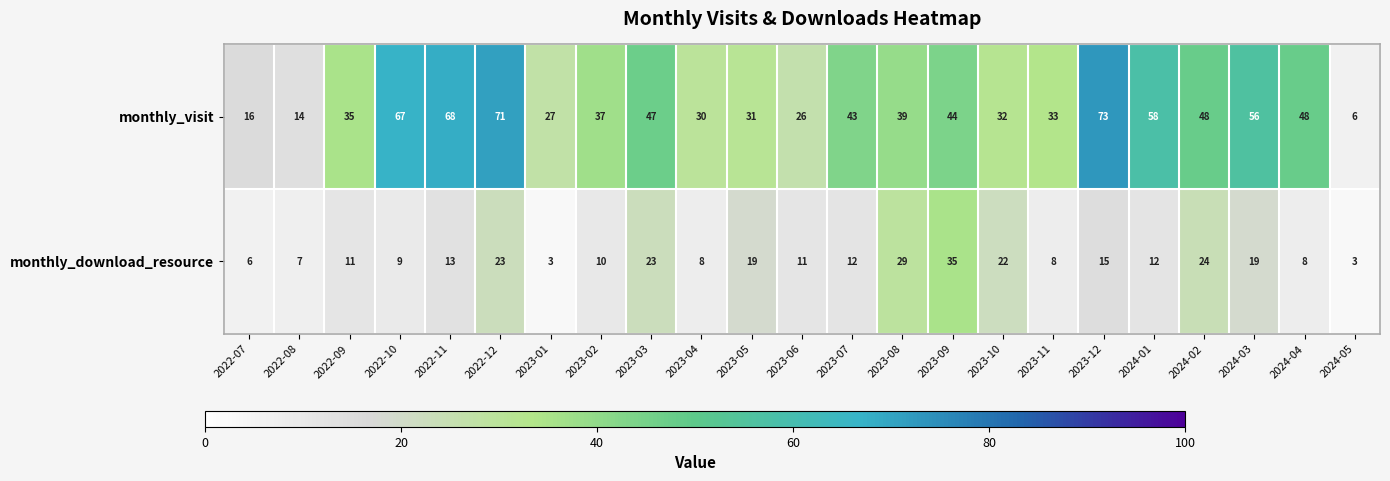

What is the minimum value for monthly_visit?

6